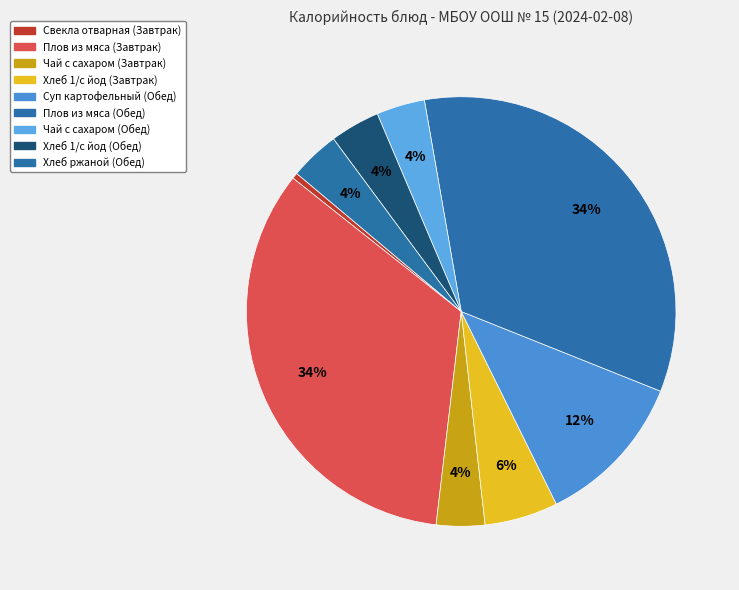

Which category has the smallest portion of the pie?

Свекла отварная (Завтрак)